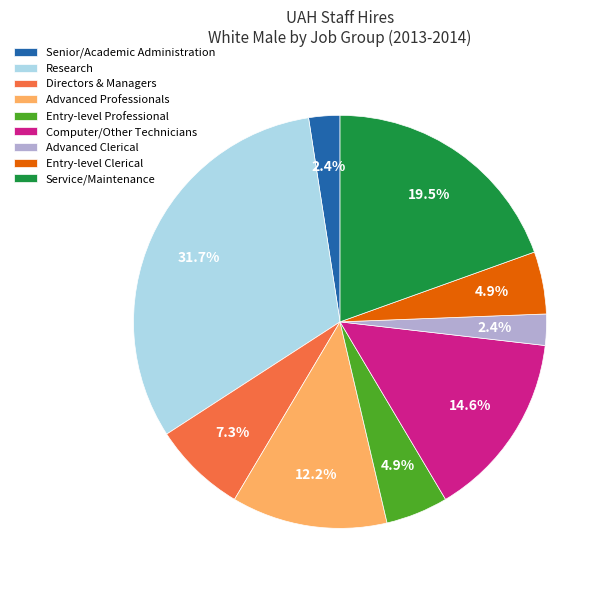

How many slices are in this pie chart?

9